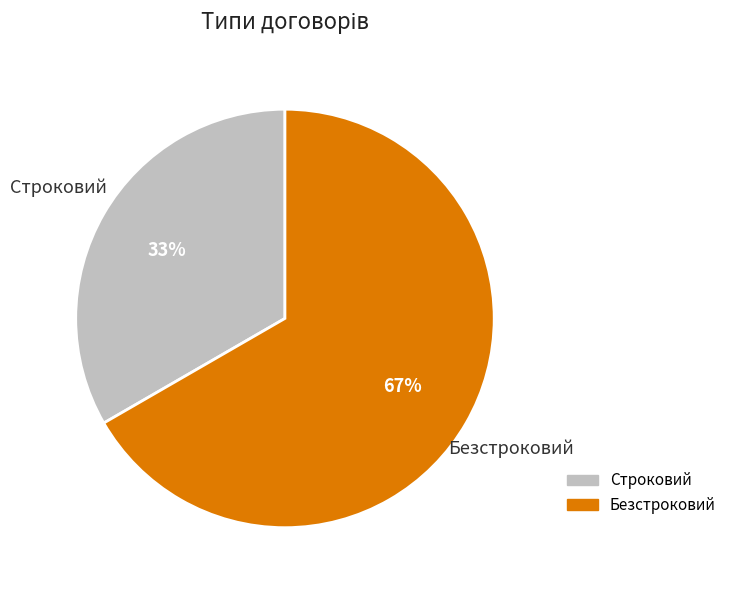

True or false: Безстроковий accounts for 67% of the total.

True